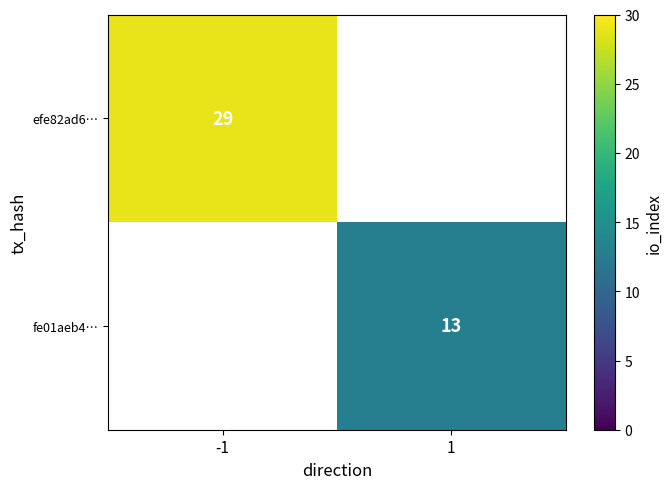

The fe01aeb4… series shows 13 at 1. True or false?

True